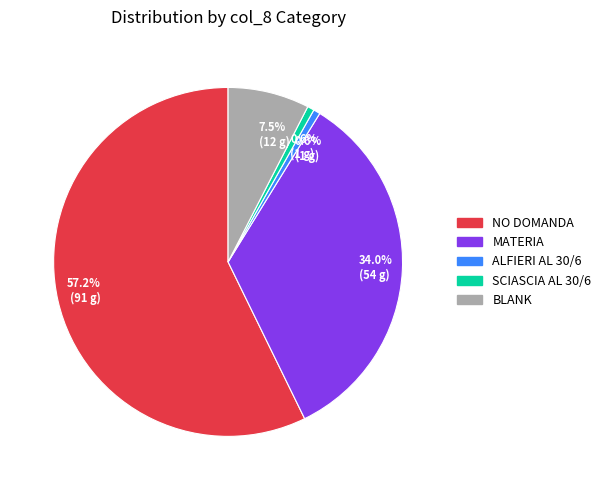

Is there a majority slice in this chart?

Yes